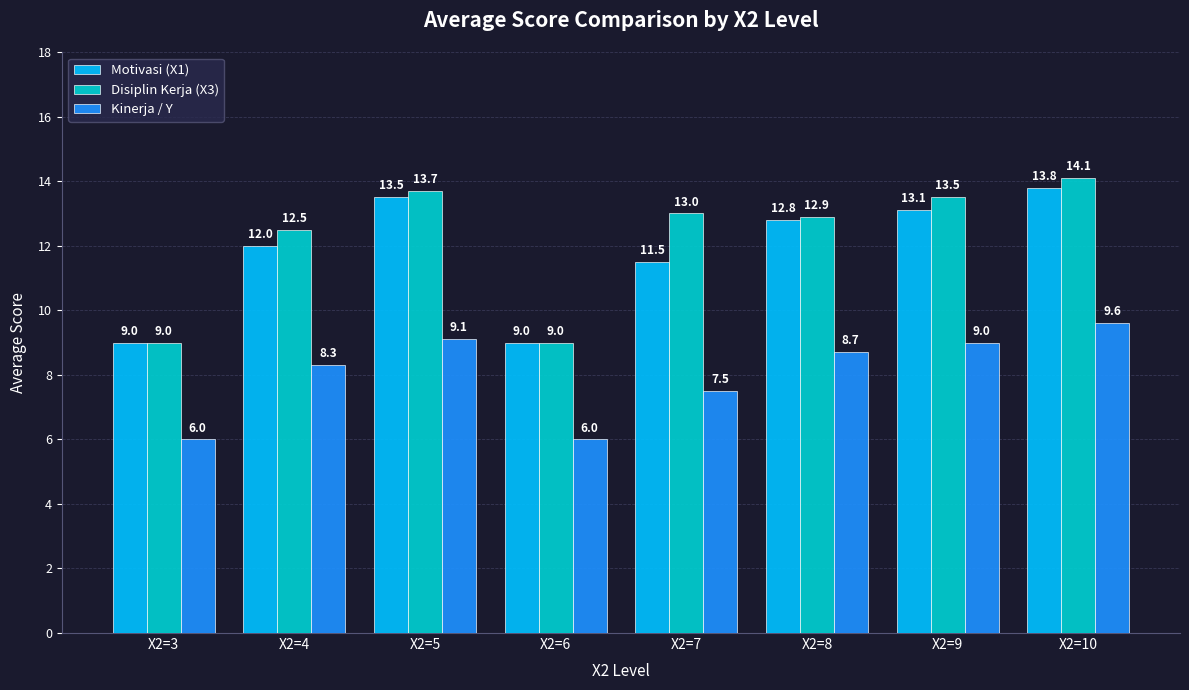

What is the lowest value of the Motivasi (X1) series?

9.0